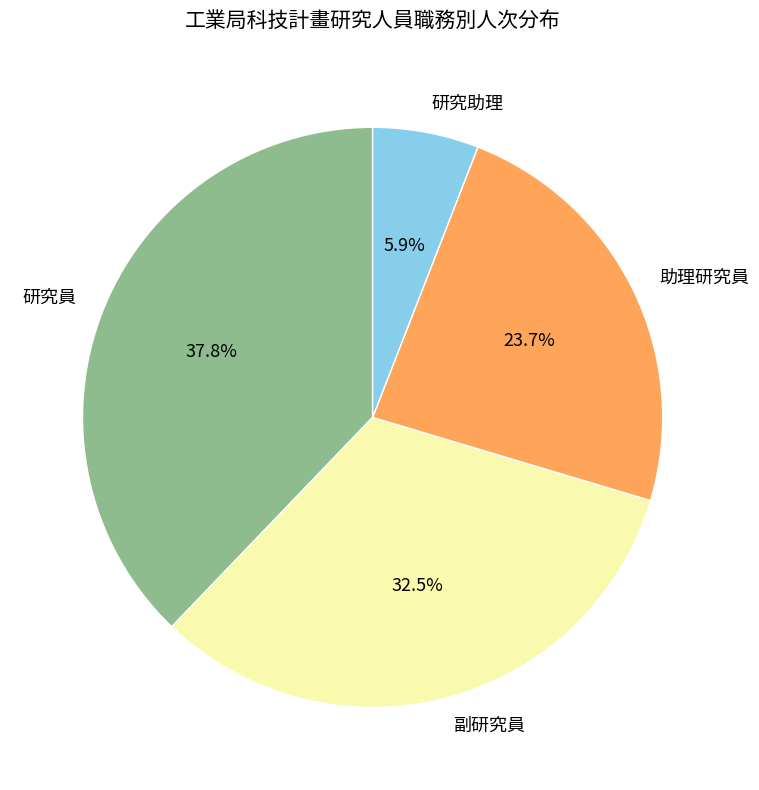

Rank the categories by value from lowest to highest.

研究助理, 助理研究員, 副研究員, 研究員